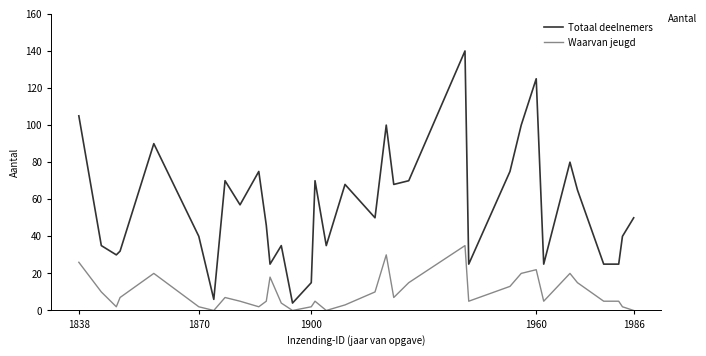

Is this an area chart (filled region under the line)?

No